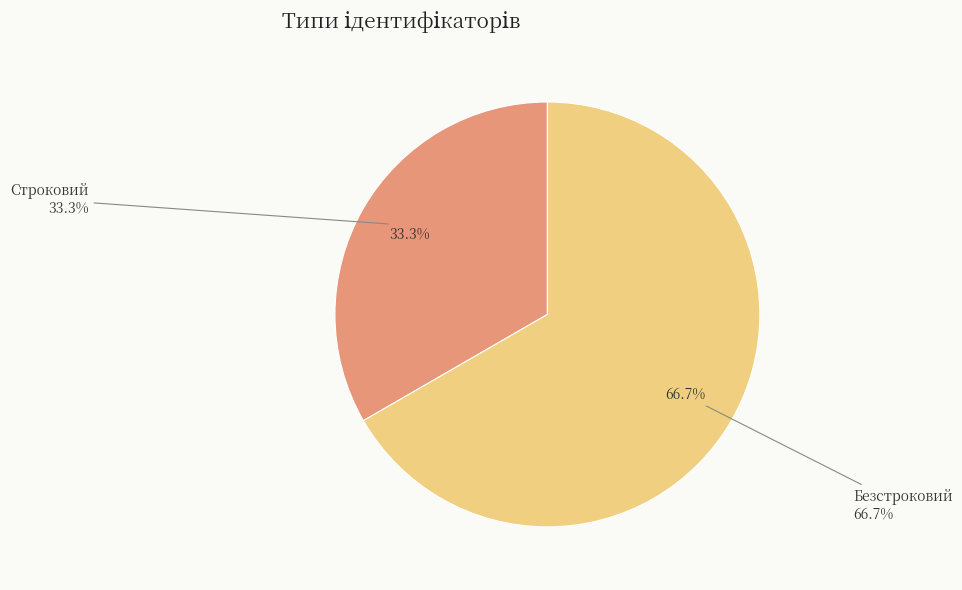

Rank the categories by value from highest to lowest.

Безстроковий, Строковий